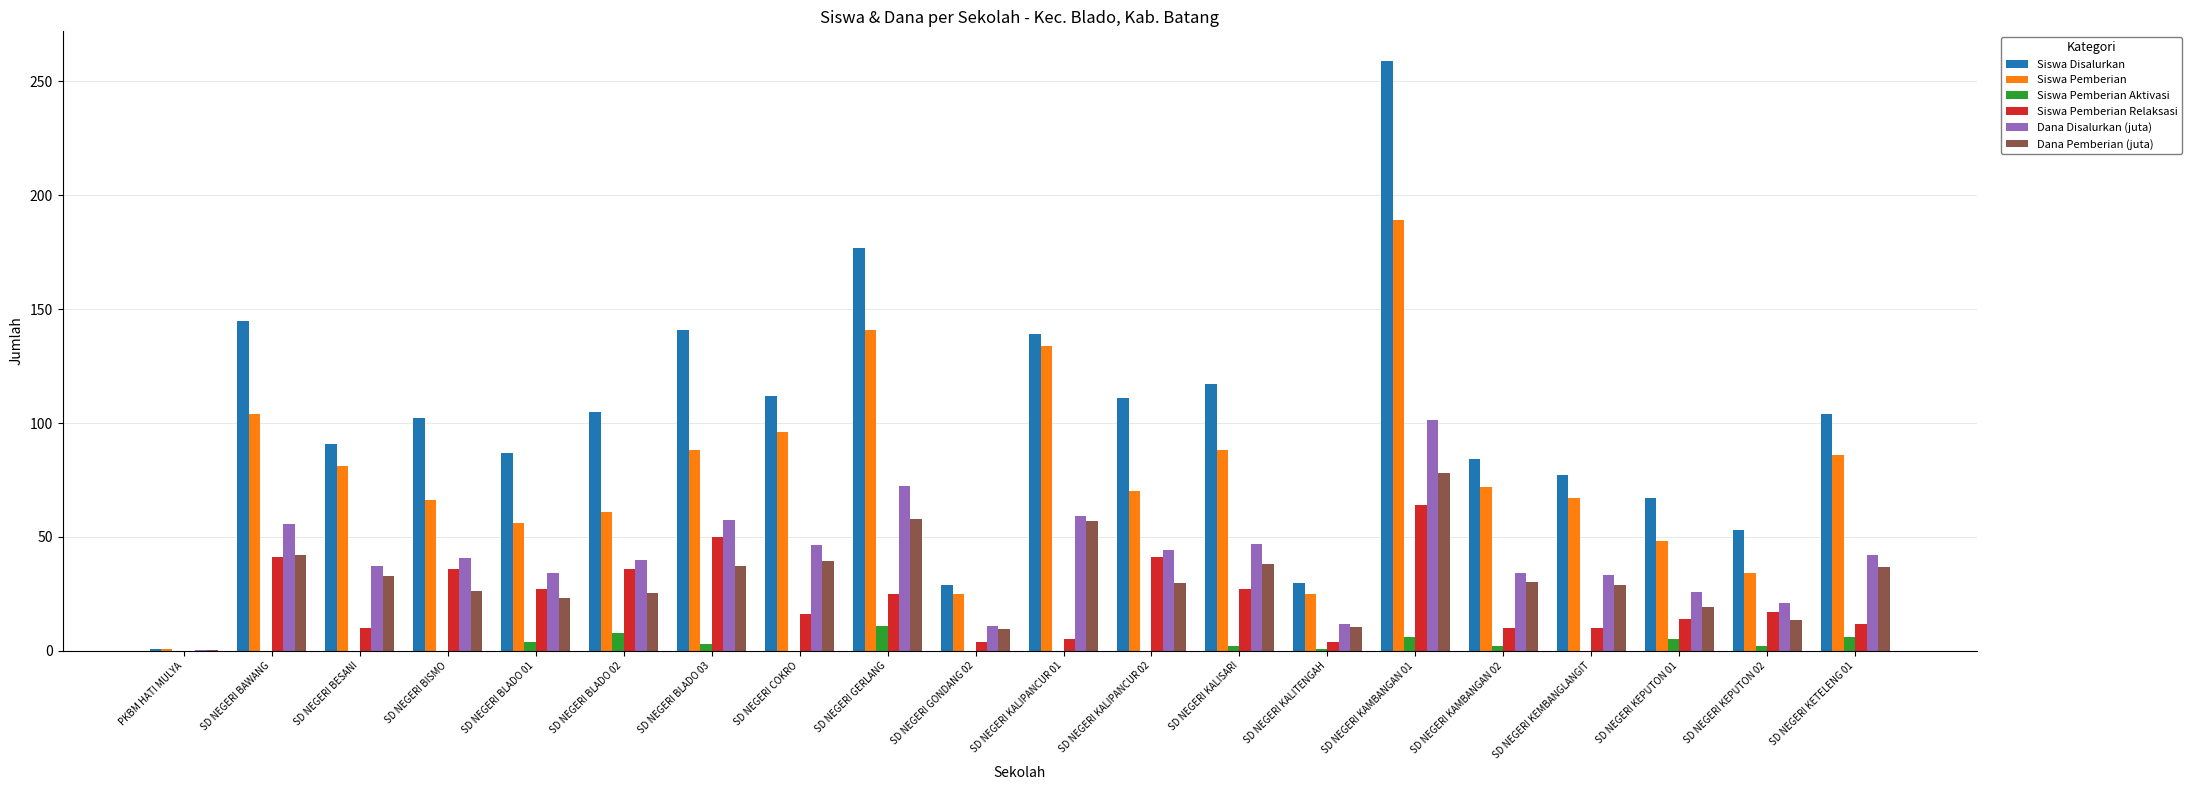

How many groups of bars are there?

20